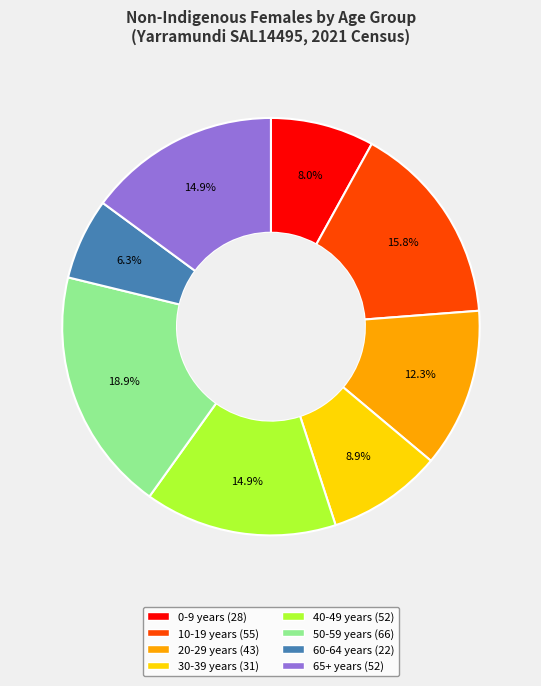

Does any single category account for the majority?

No